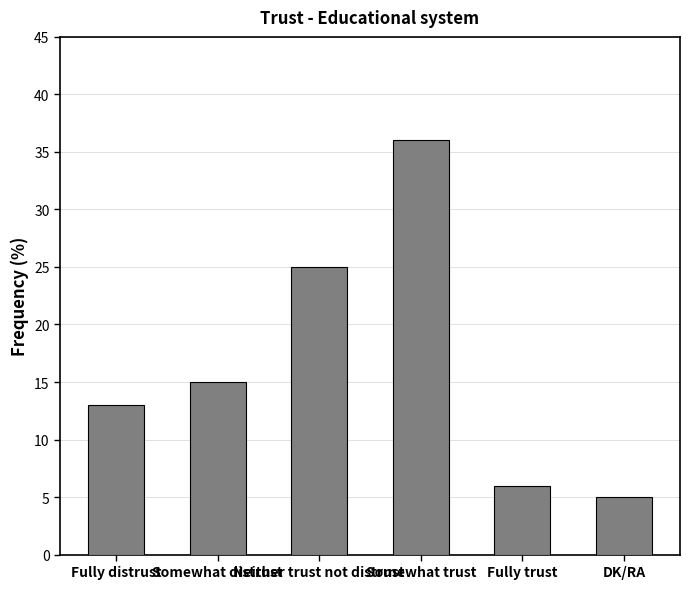

How many distinct data groups are displayed?

1